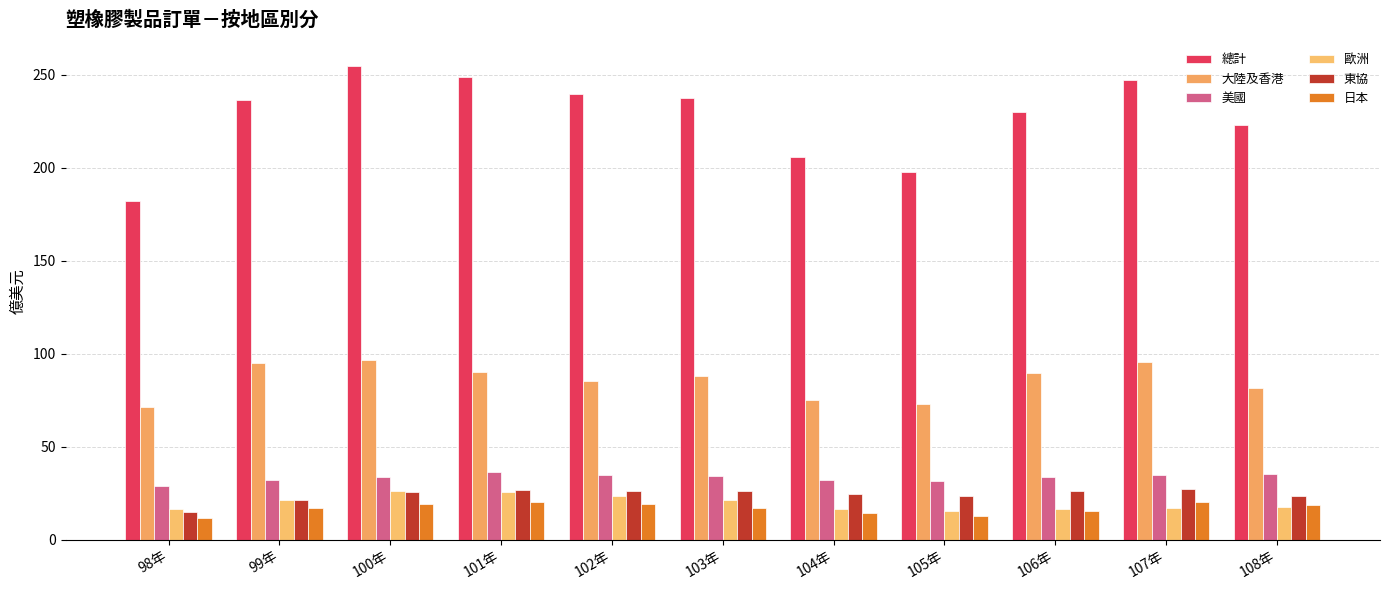

The value of 日本 at 107年 is 20.0. True or false?

True